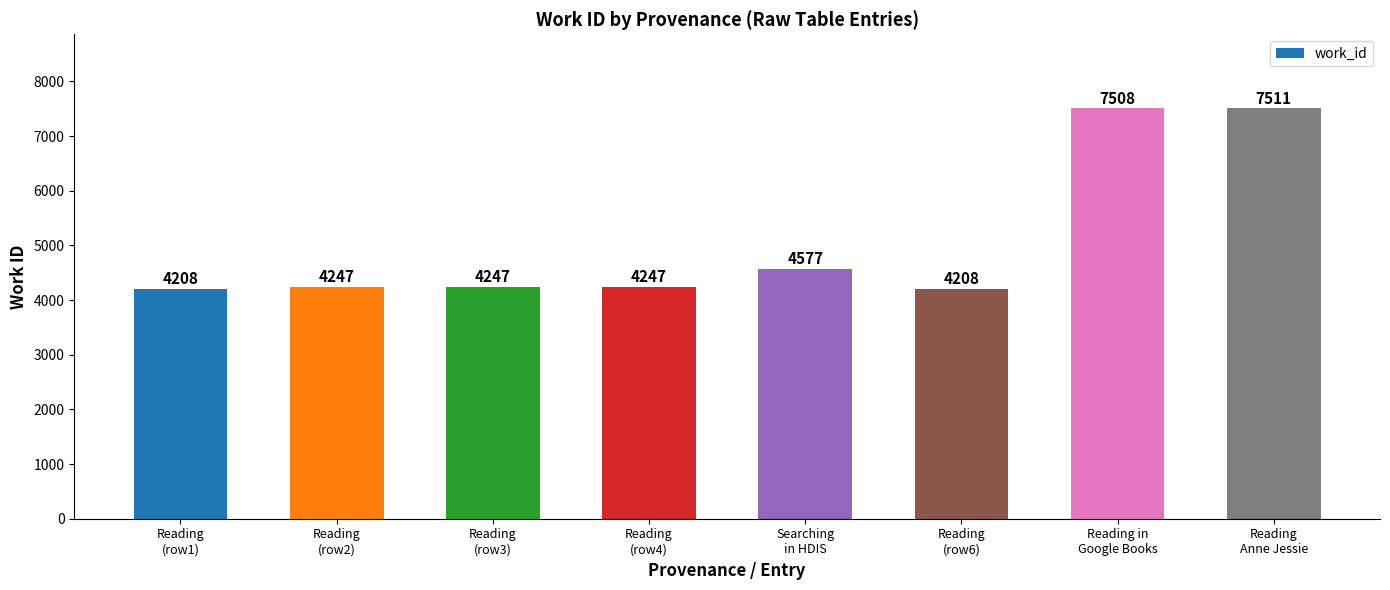

What is the average value?

5094